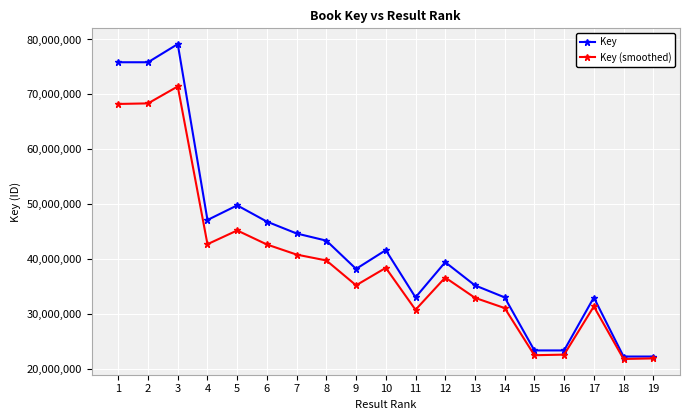

True or false: Key has more than 1 points higher than both neighbors.

True